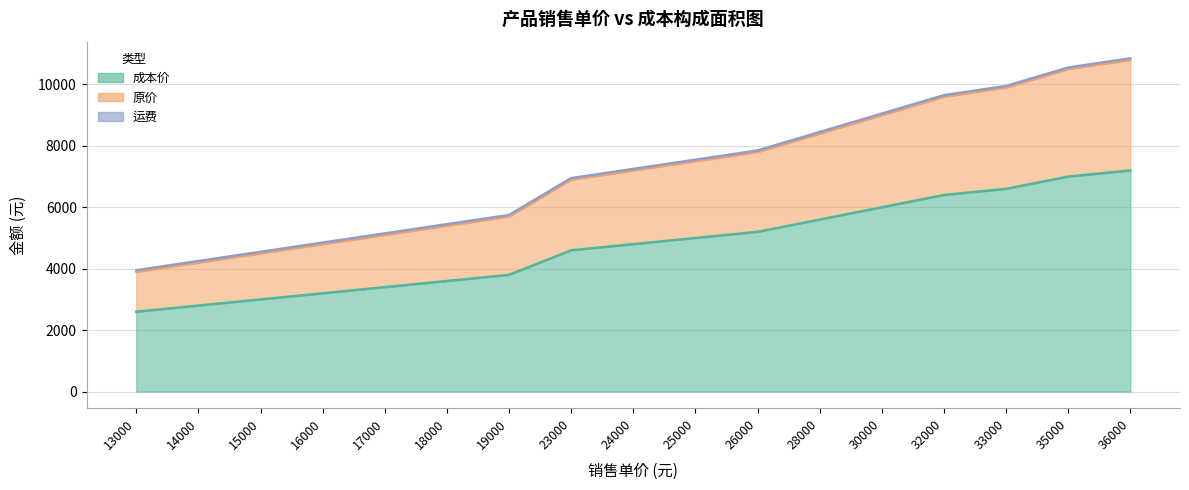

What is the average value of the 原价 series?

7129